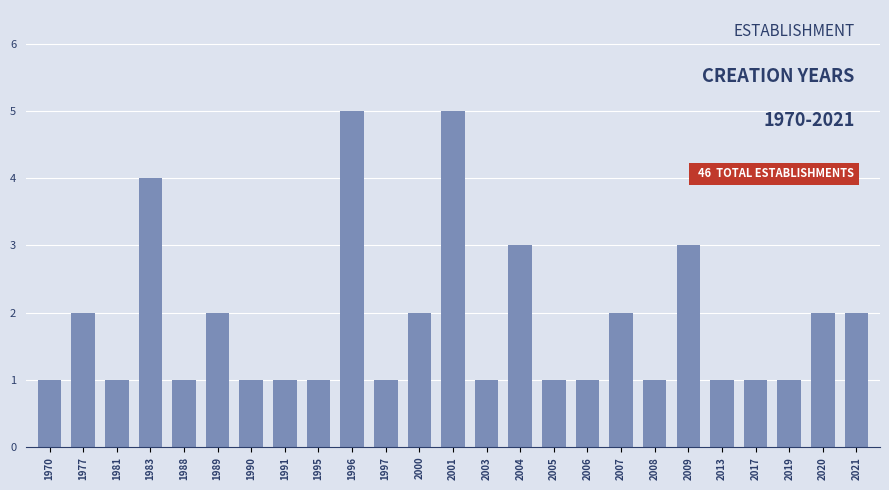

Reading left to right, extract all data points from this chart.

1970=1	1977=2	1981=1	1983=4	1988=1	1989=2	1990=1	1991=1	1995=1	1996=5	1997=1	2000=2	2001=5	2003=1	2004=3	2005=1	2006=1	2007=2	2008=1	2009=3	2013=1	2017=1	2019=1	2020=2	2021=2